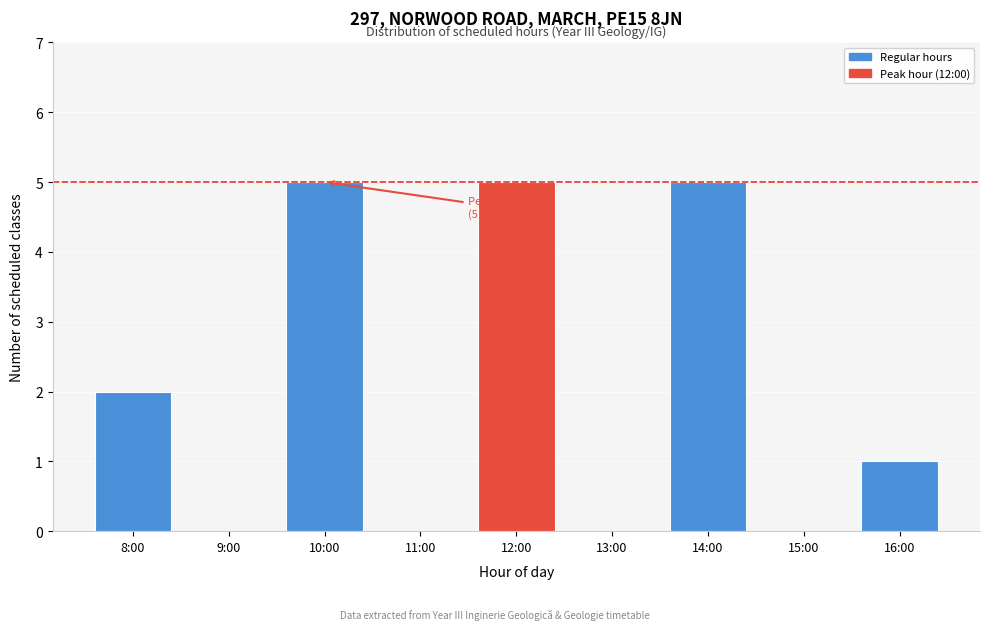

Reading right to left, list all the values displayed in this chart.

16:00=1	15:00=0	14:00=5	13:00=0	12:00=5	11:00=0	10:00=5	9:00=0	8:00=2